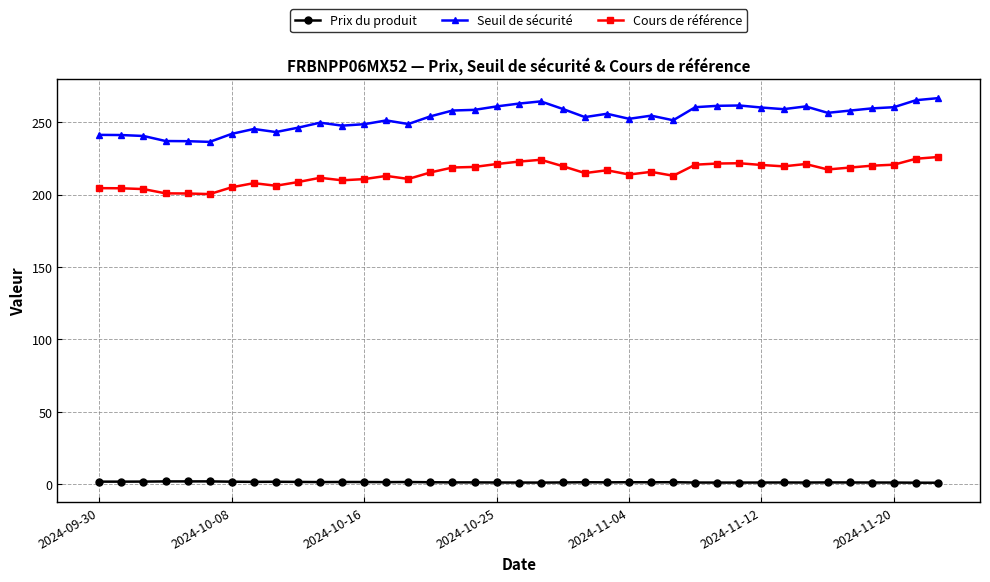

How many data points in Seuil de sécurité are less than 254?

19